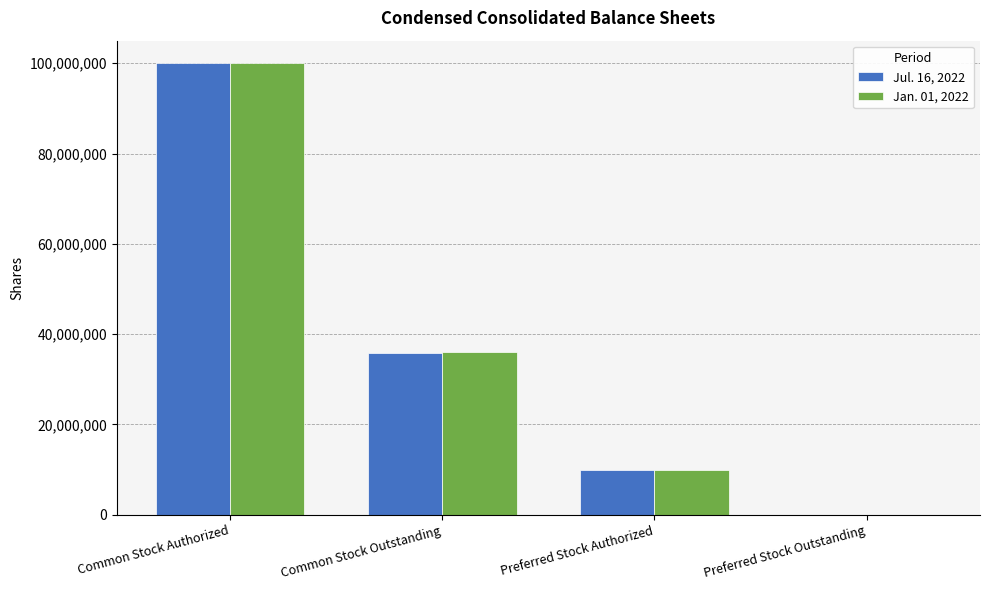

What is the total value across all series at Common Stock Authorized?

200000000